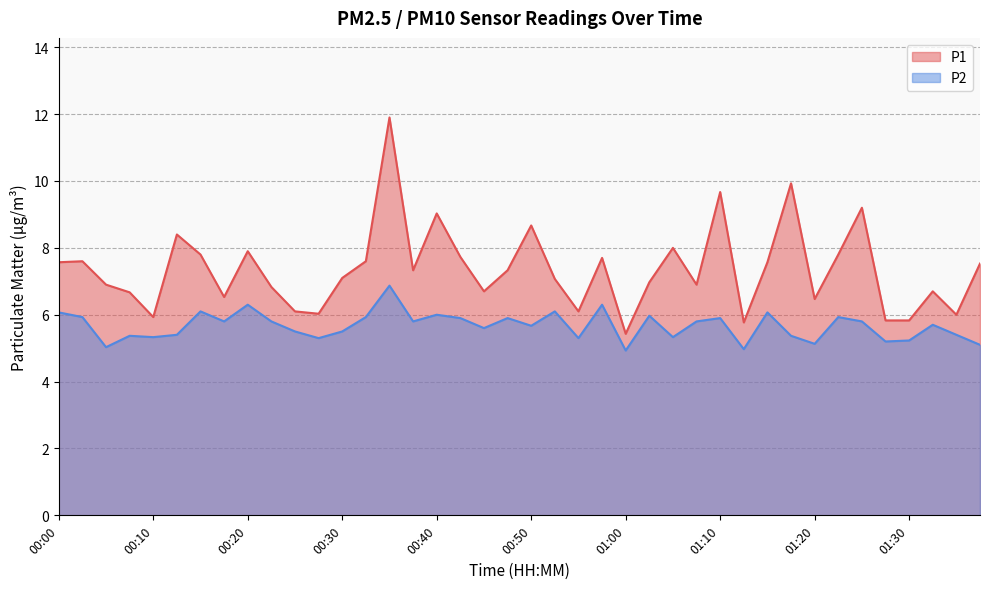

The value of P1 at 00:25 is 3.2. True or false?

False